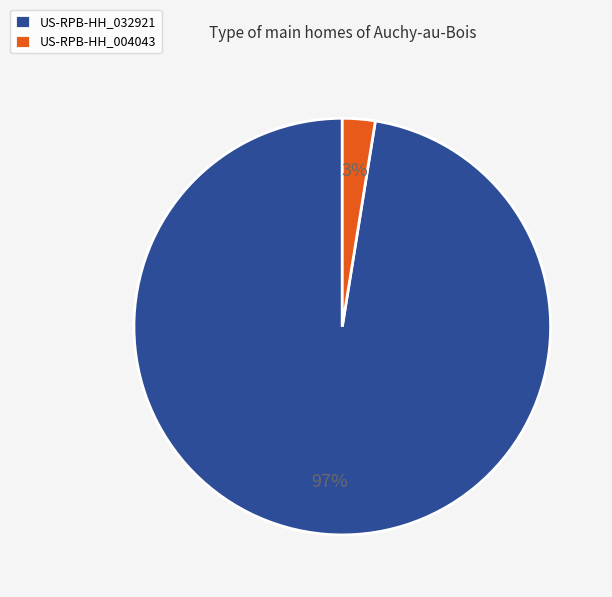

How many slices are in this pie chart?

2